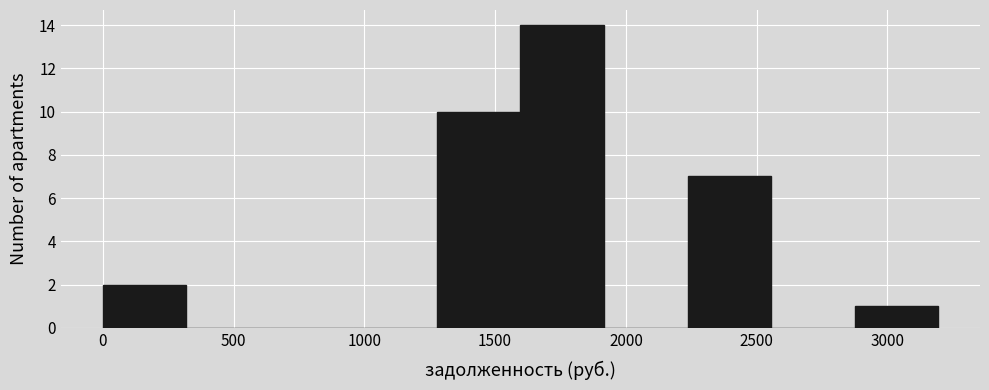

Reading left to right, list every bar in this chart as the range it spans on the x-axis followed by its height. Neither the bar edges nor the heights are printed on the chart, so give them approximately, as read against the axes.

0 to 300: 2
300 to 650: 0
650 to 950: 0
950 to 1300: 0
1300 to 1600: 10
1600 to 1900: 14
1900 to 2250: 0
2250 to 2550: 7
2550 to 2850: 0
2850 to 3200: 1